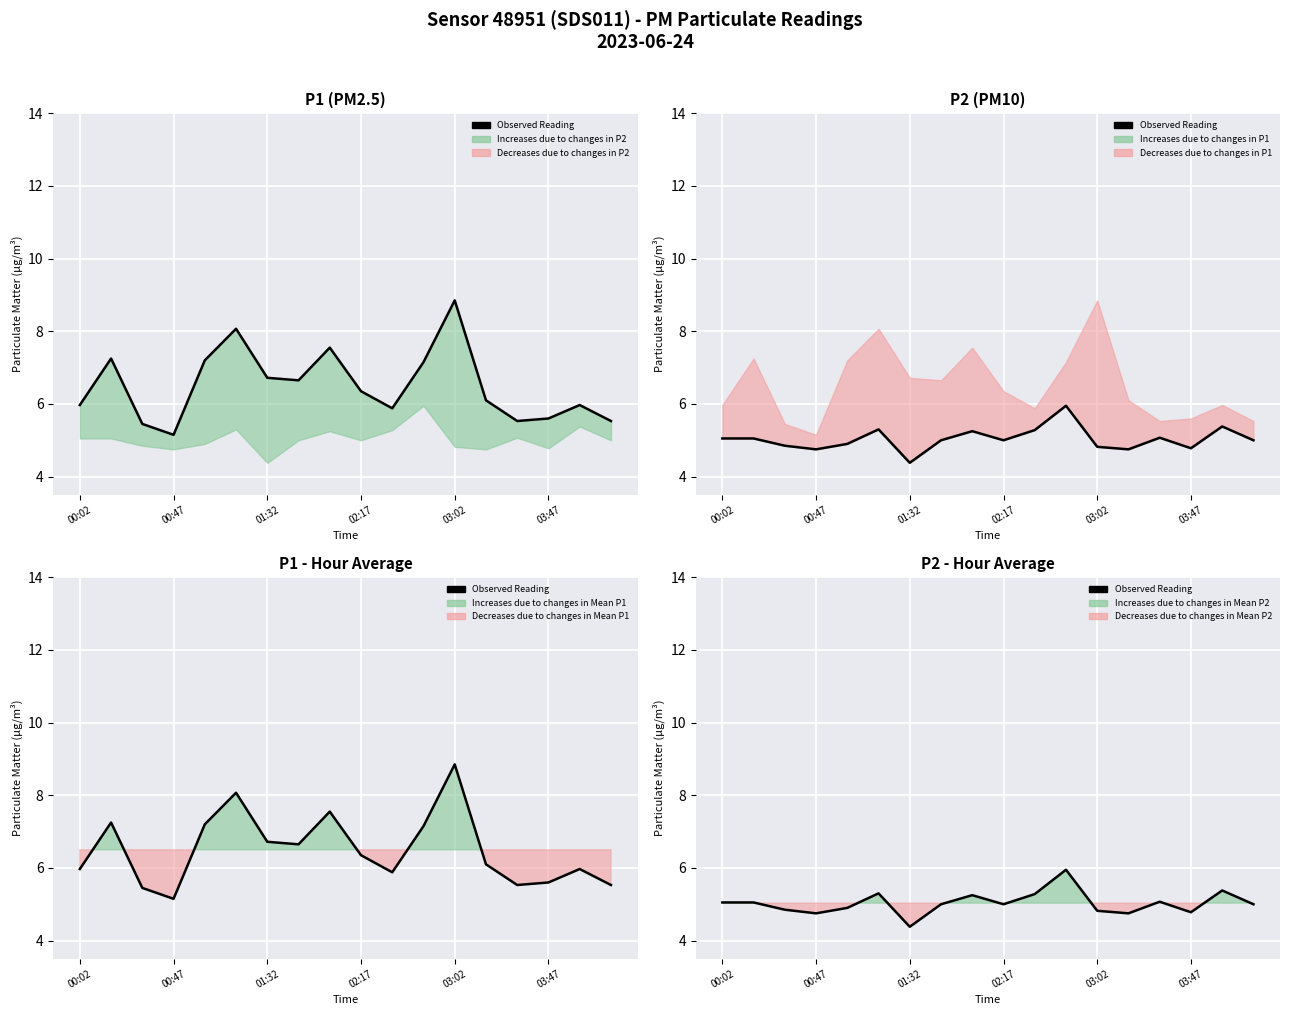

Approximately how many times larger is the value at 02:17 compared to 03:02?

1.0